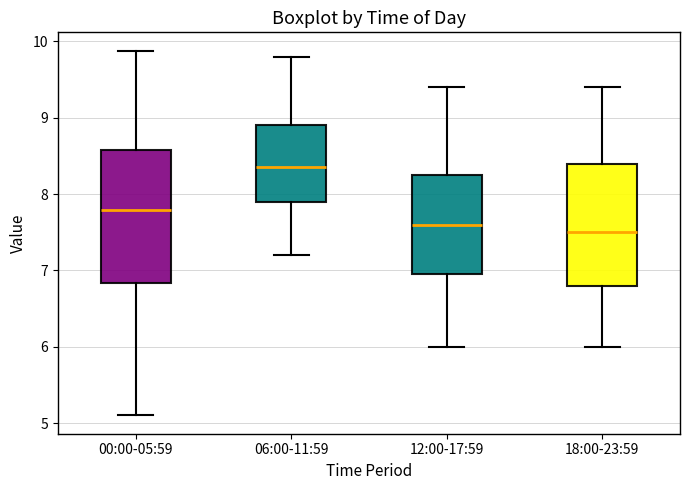

Comparing the boxes themselves (not the whiskers), which one is the tallest?

00:00-05:59